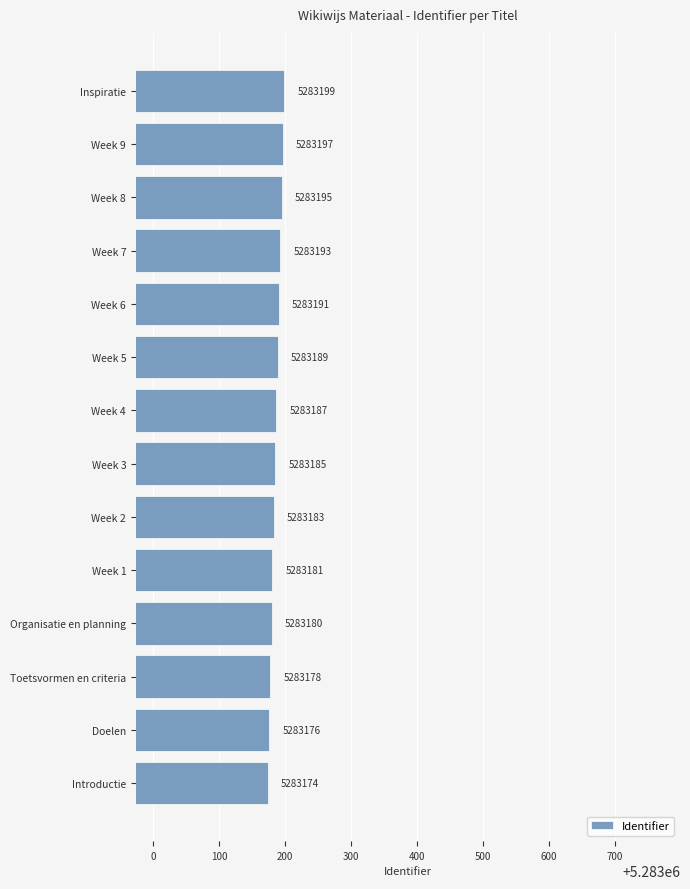

The value at Week 2 is 7278533. True or false?

False